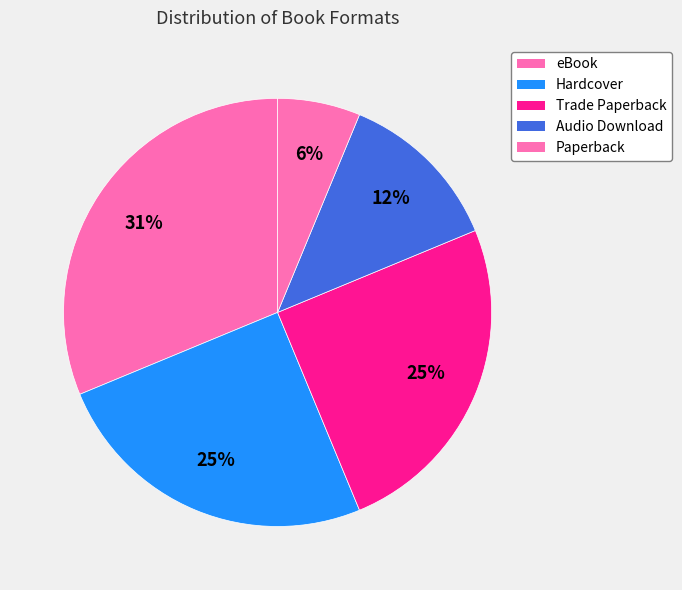

How many slices are in this pie chart?

5